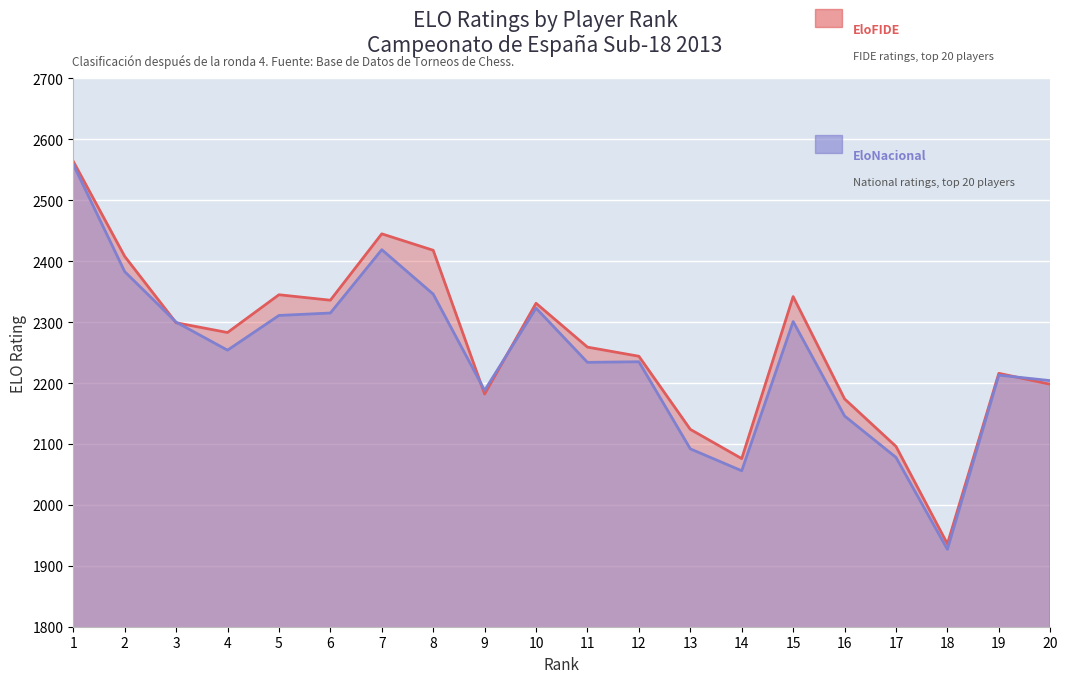

What is the value of the EloFIDE point at the 10th from the left?

2331